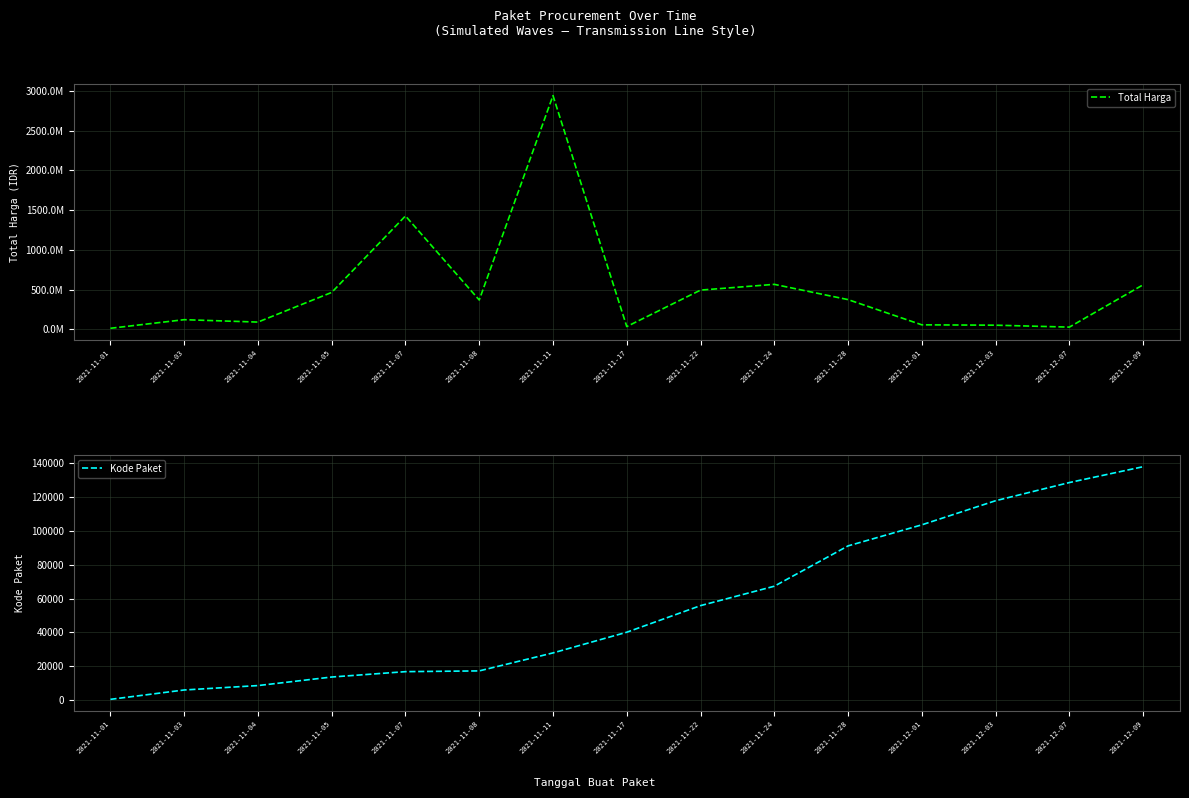

Rank the series by their maximum value, from lowest to highest.

Kode Paket, Total Harga